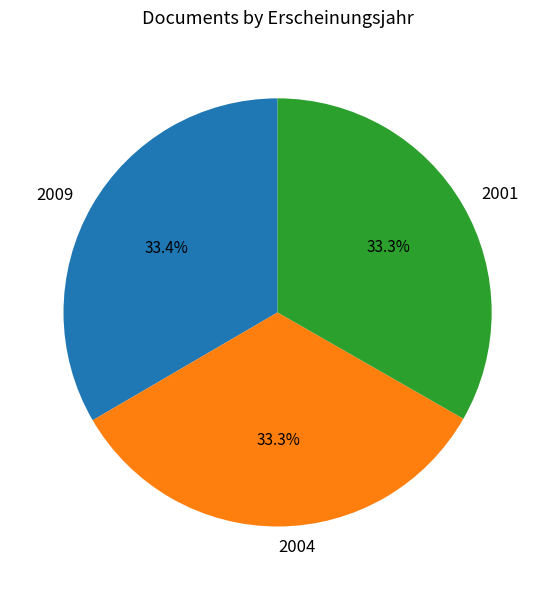

How much of the chart is everything except 2004?

66.7%